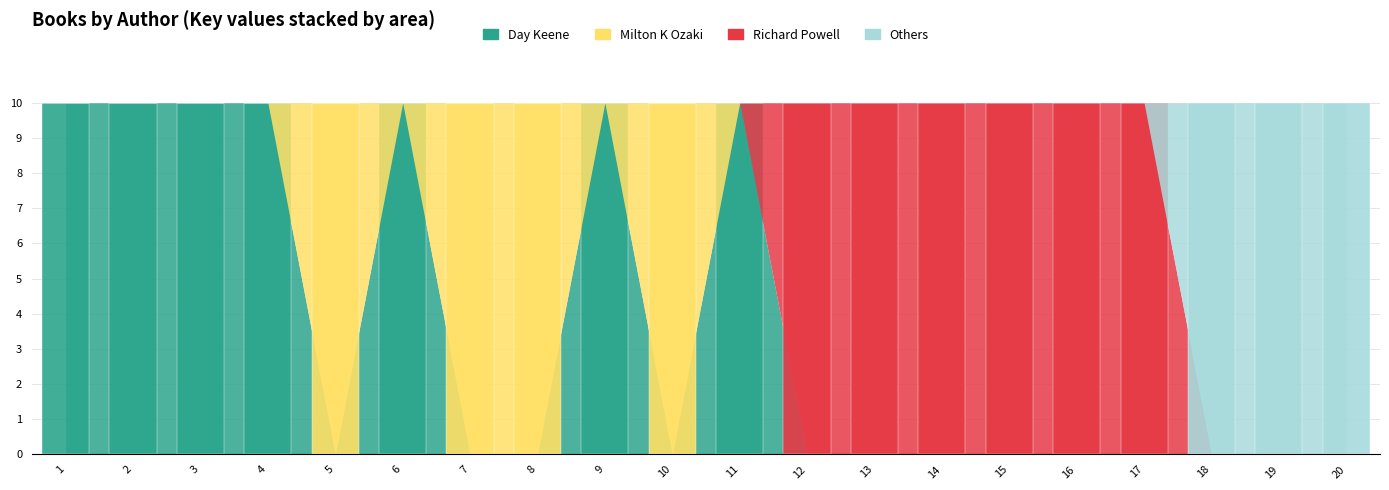

What is the spread (max minus min) of values at 7?

10